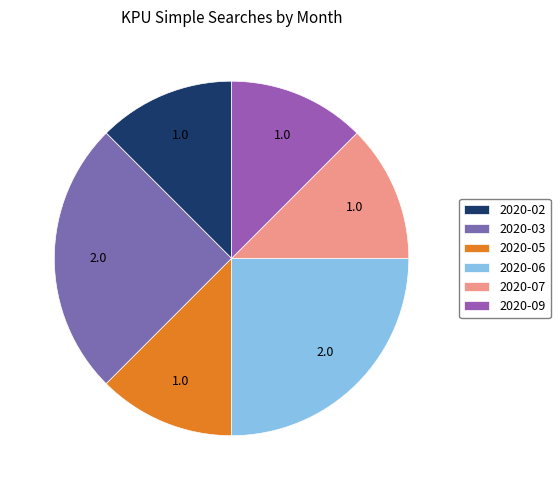

Combined, do 2020-02 and 2020-07 account for over 50%?

No